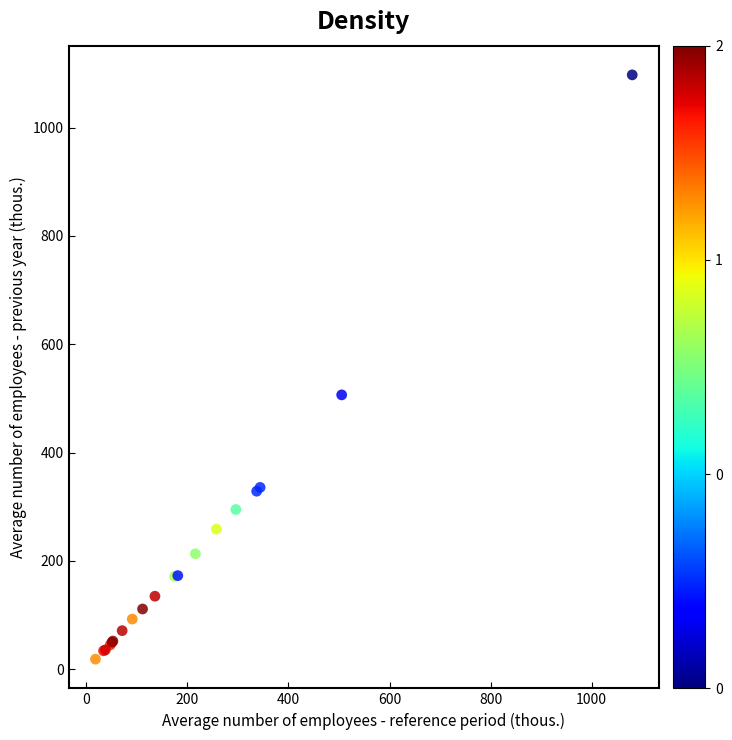

What Y value in the scatter plot is closest to 557?

506.4